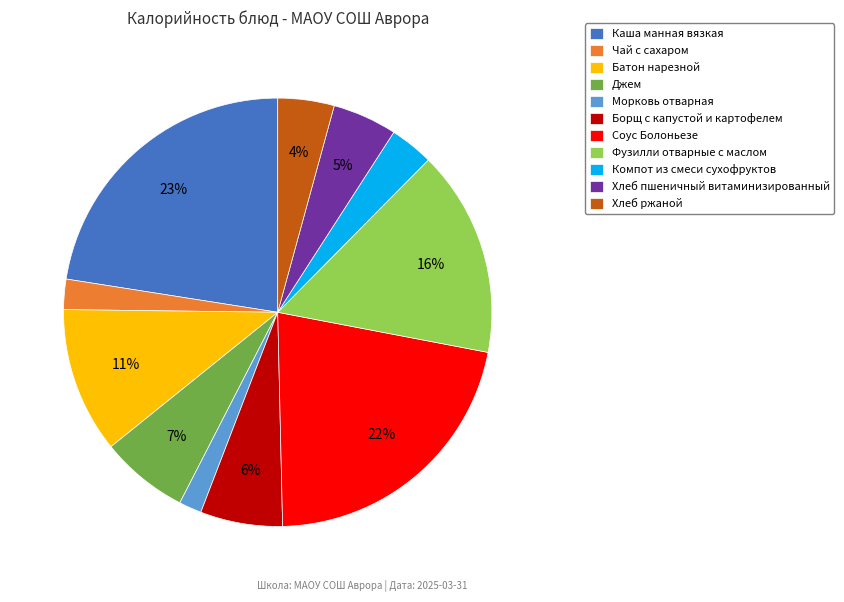

Does Соус Болоньезе represent more than half of the total?

No